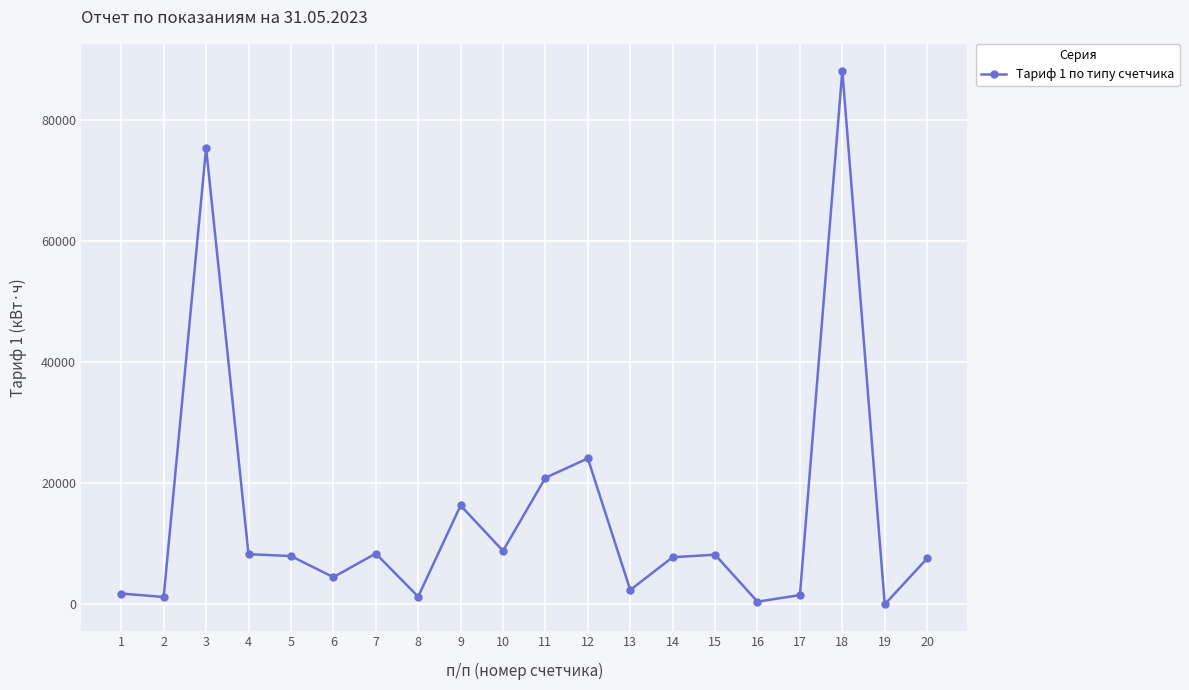

What is the maximum value shown in the chart?

88165.5